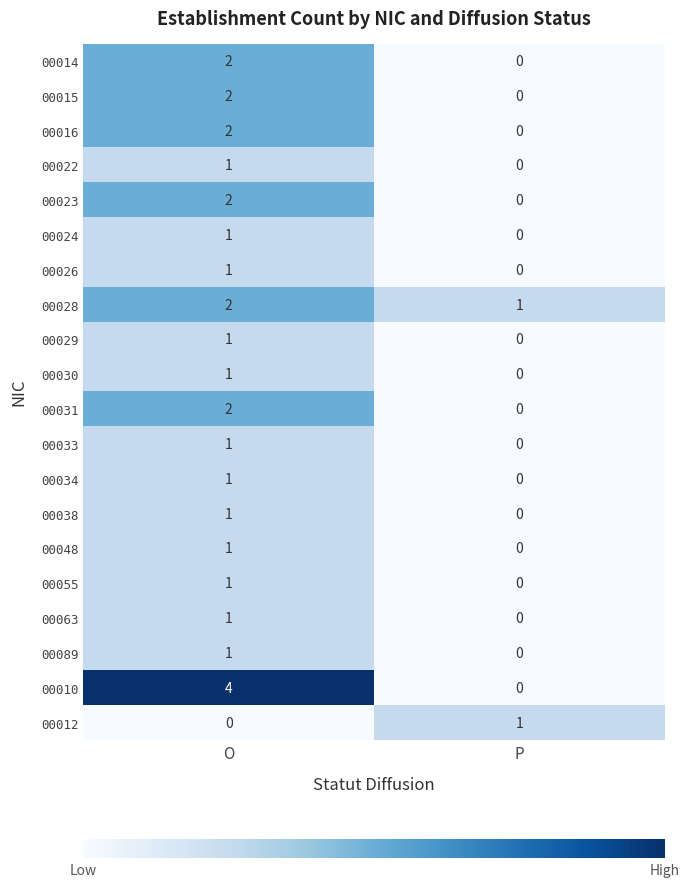

The value of 00010 at P is 0. True or false?

True